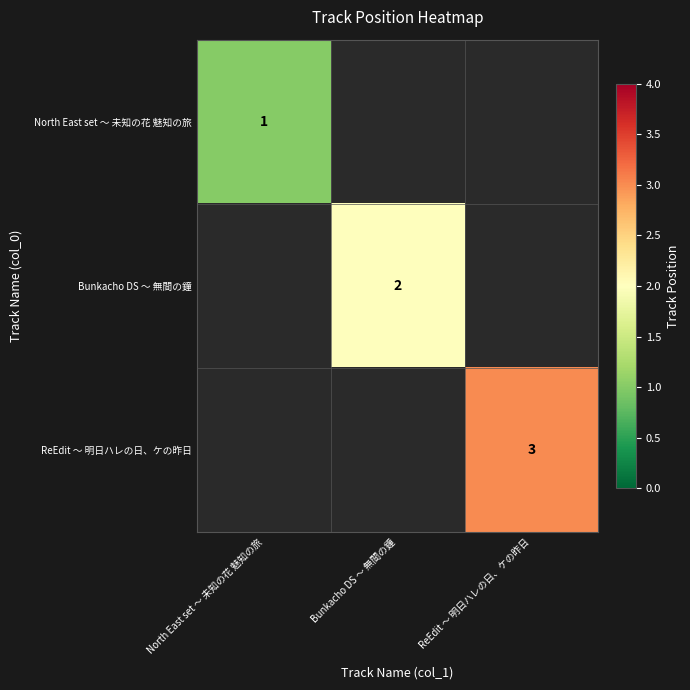

List the series in order of their overall mean, lowest first.

North East set ～ 未知の花 魅知の旅, Bunkacho DS 〜 無間の鐘, ReEdit 〜 明日ハレの日、ケの昨日